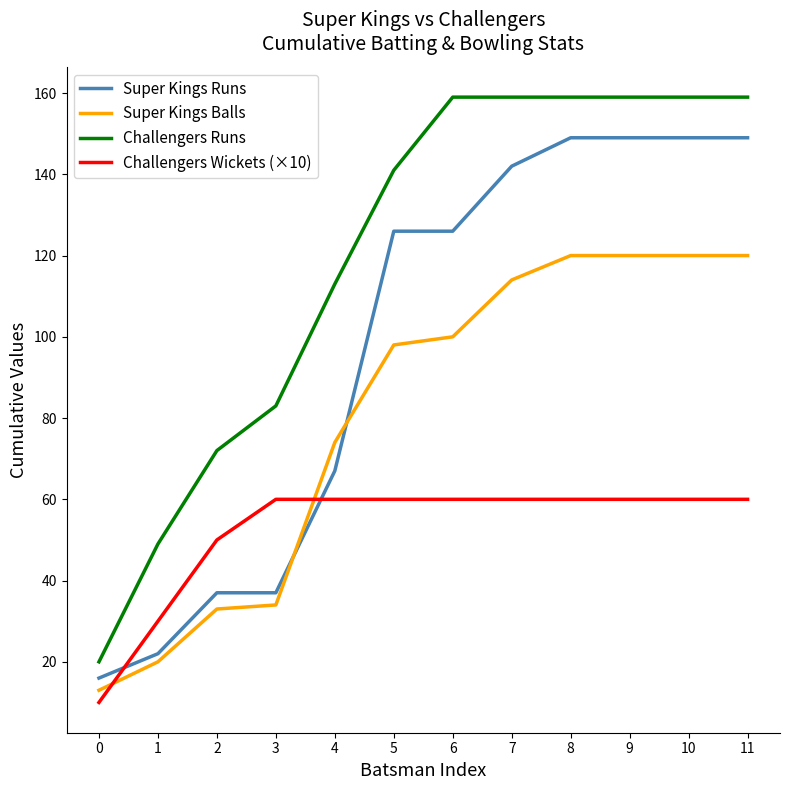

What is the difference between the maximum and minimum values in the Super Kings Balls series?

107